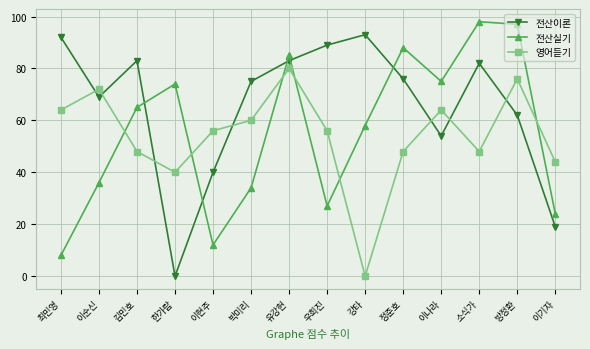

After their last crossing, which series has the higher values: 영어듣기 or 전산이론?

영어듣기